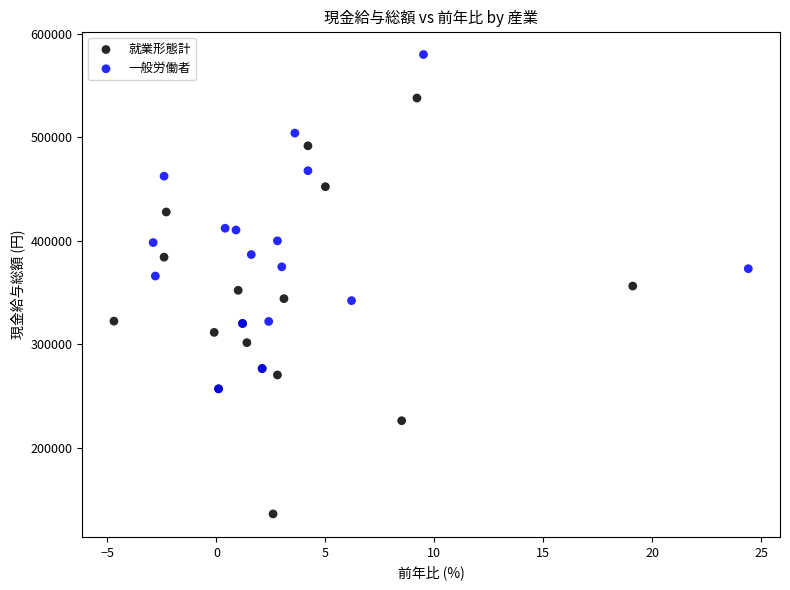

What are all the series names shown in the legend?

就業形態計, 一般労働者